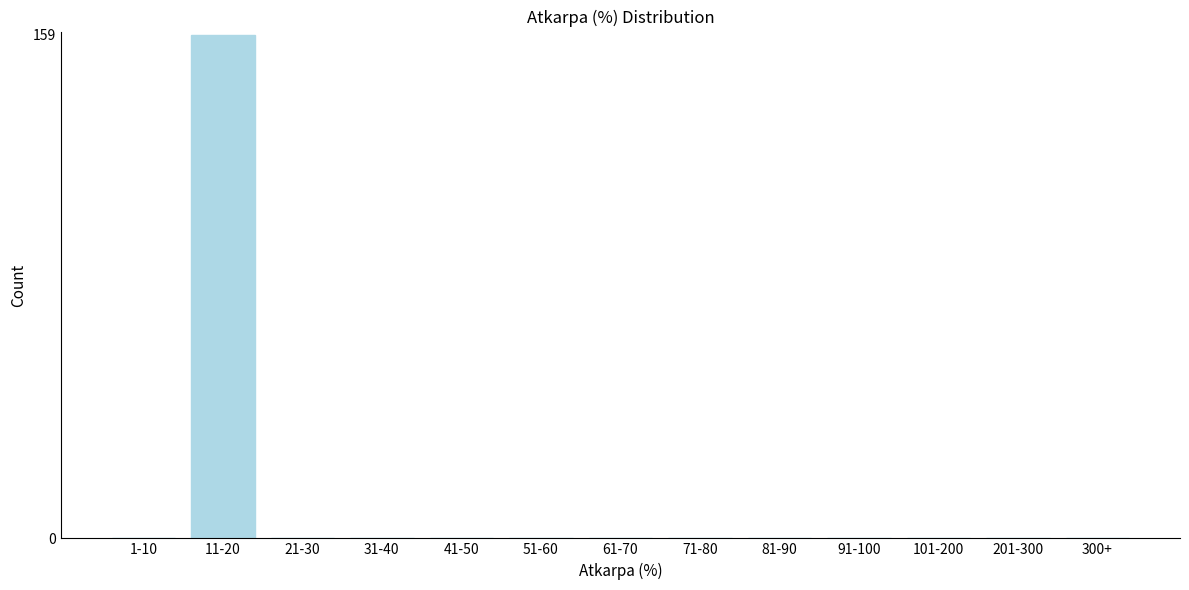

Reading right to left, extract all data points from this chart.

300+=0	201-300=0	101-200=0	91-100=0	81-90=0	71-80=0	61-70=0	51-60=0	41-50=0	31-40=0	21-30=0	11-20=159	1-10=0